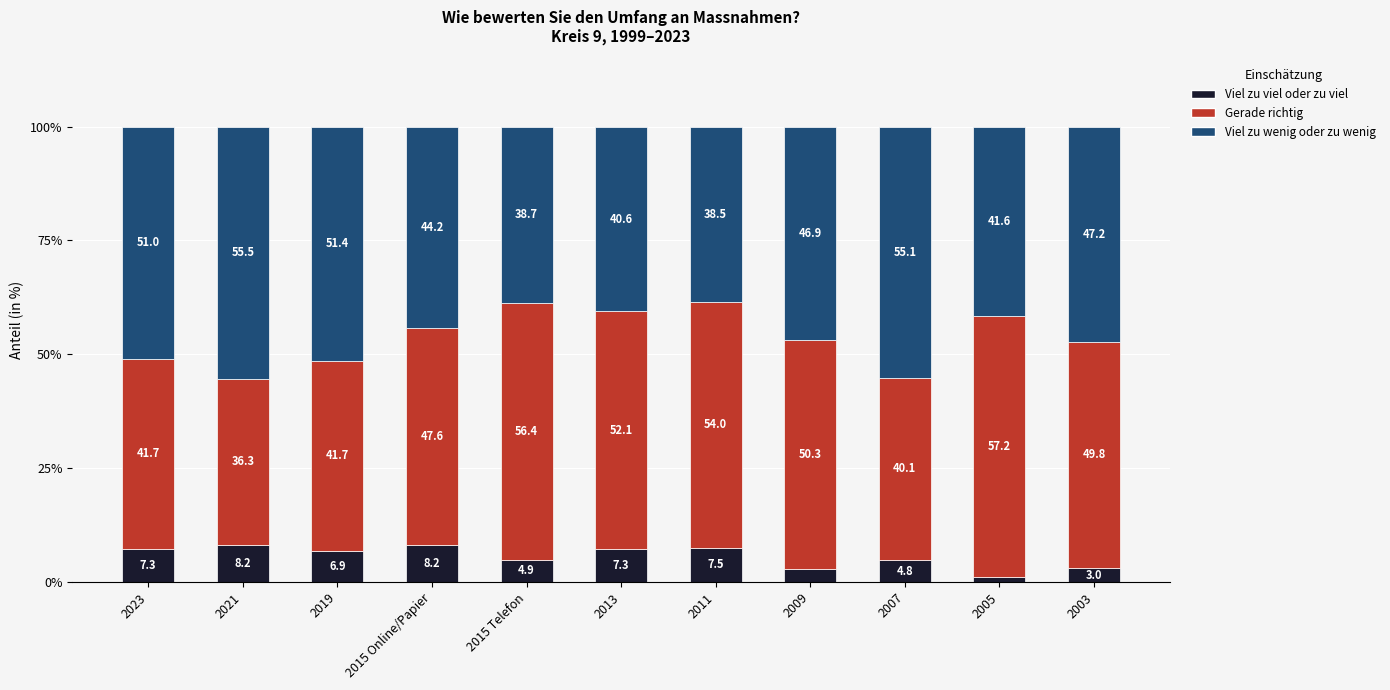

What is the total value across all series at 2005?

100.0